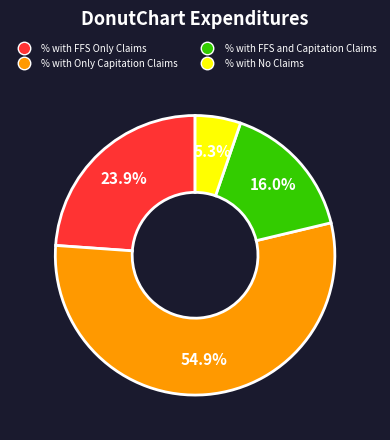

To the nearest percent, what percentage of the pie is % with FFS and Capitation Claims?

16%